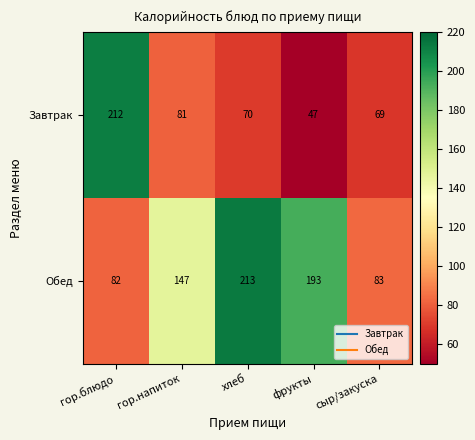

What is the total value across all series at хлеб?

283